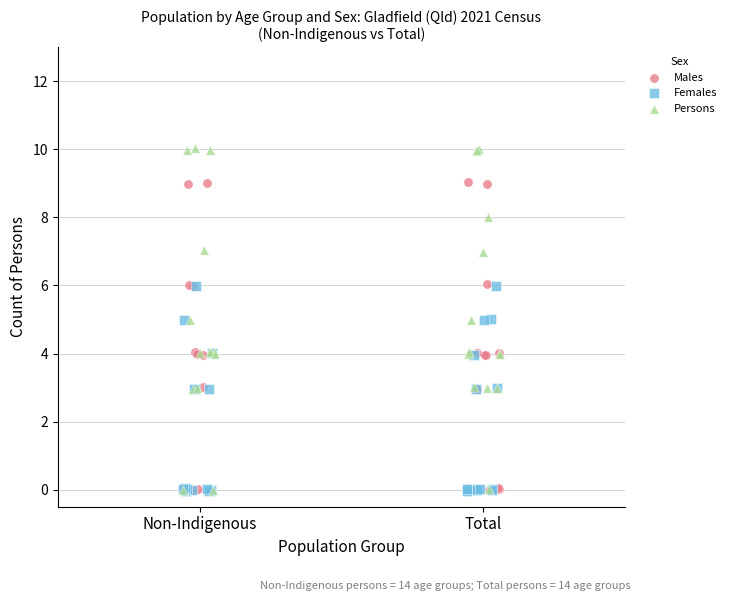

What are all the series names shown in the legend?

Males, Females, Persons